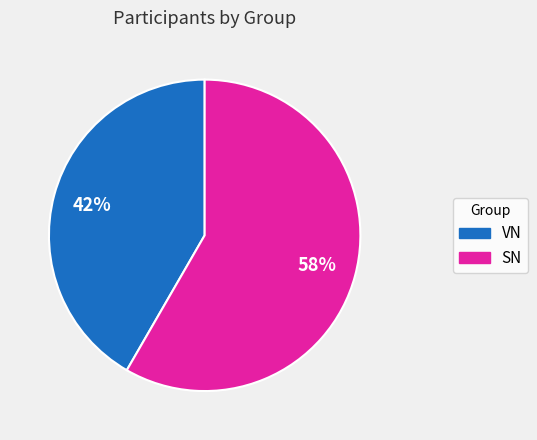

Do SN and VN together represent more than half of the pie?

Yes